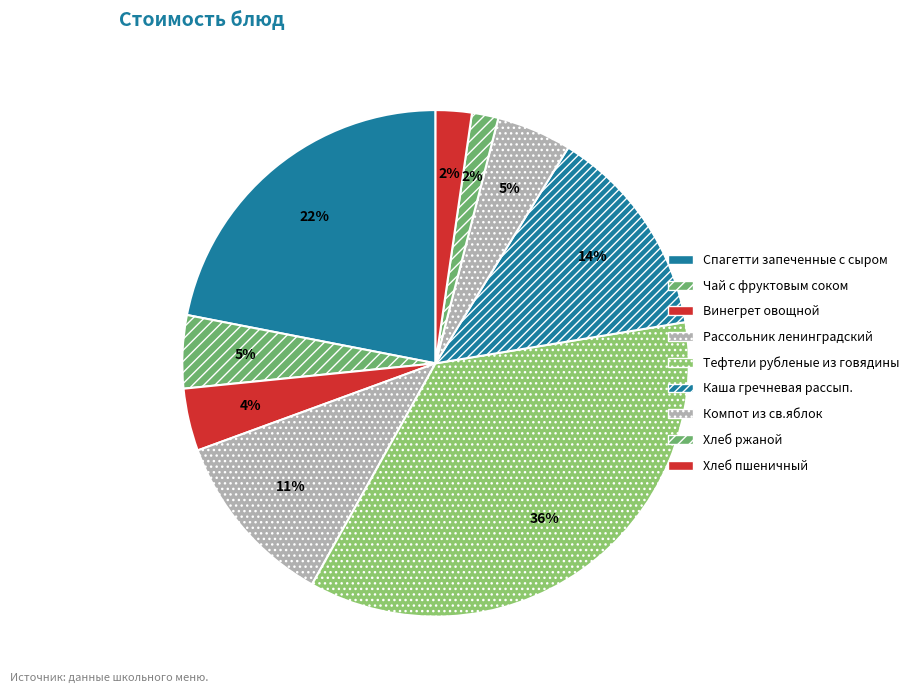

How many segments does this pie chart have?

9